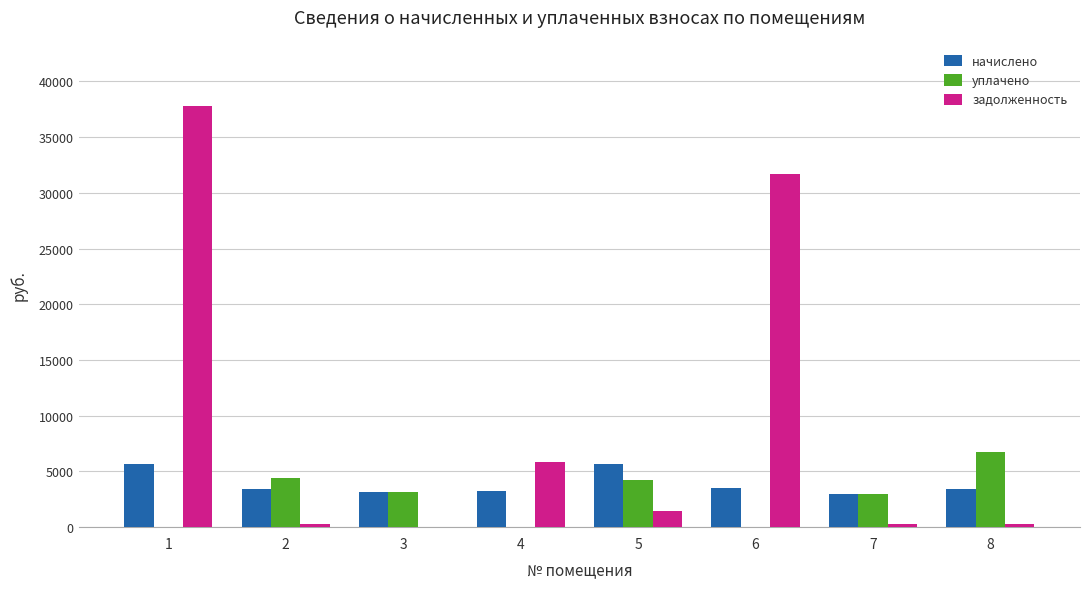

The value of уплачено at 1 is 0.0. True or false?

True